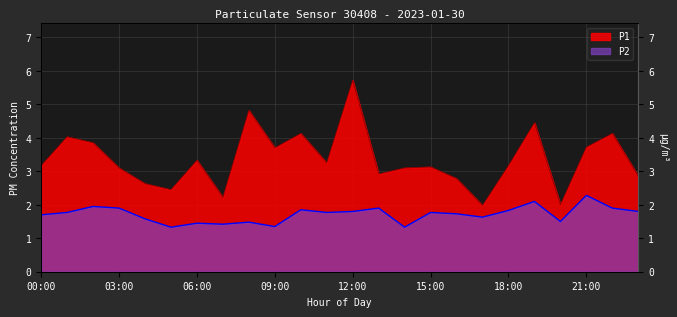

True or false: P2 and P1 cross at least once.

False